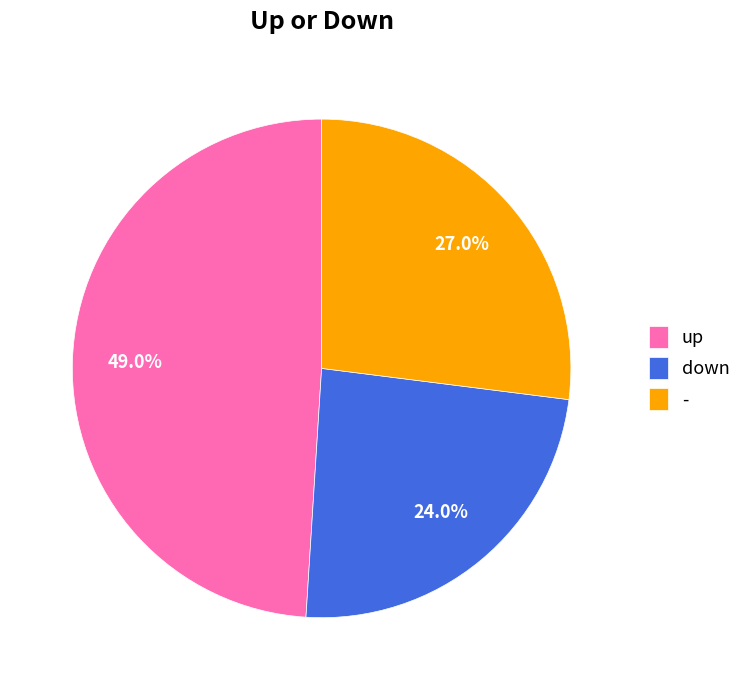

To the nearest percent, what is the average slice percentage?

33%